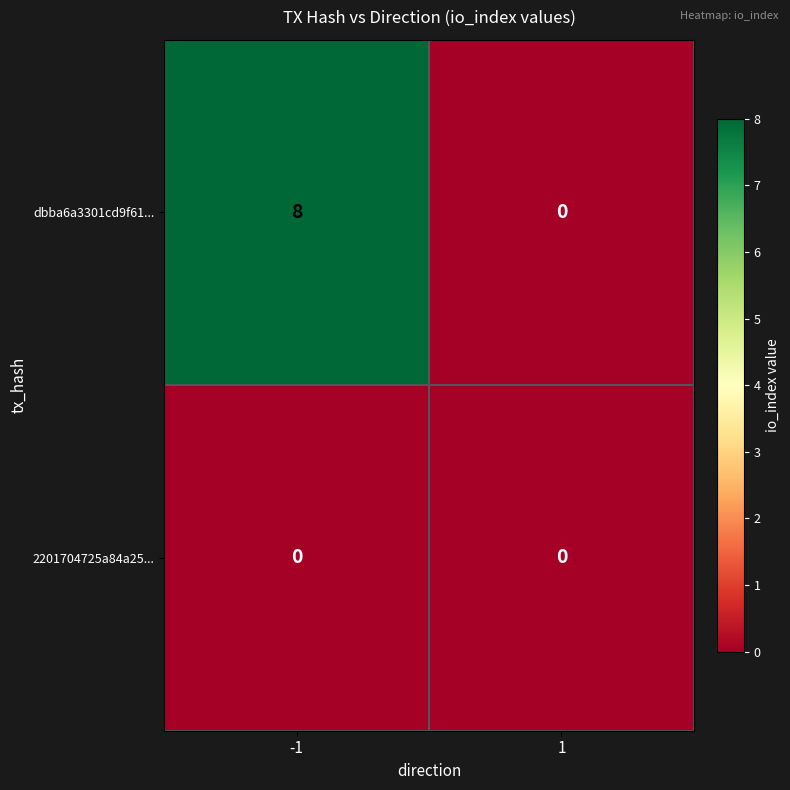

Reading right to left, what are all the values shown in this chart?

dbba6a3301cd9f61...: 1=0	-1=8
2201704725a84a25...: 1=0	-1=0